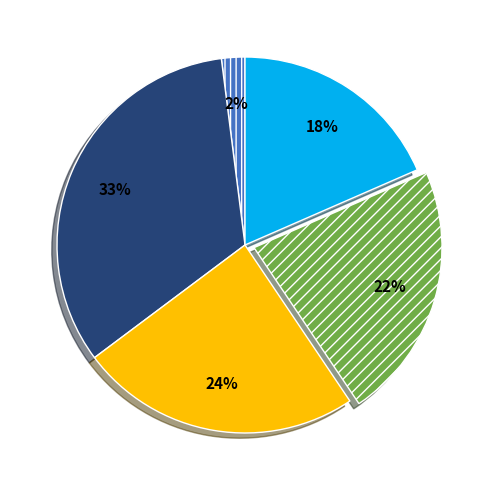

Is there any slice that represents more than half of the pie?

No